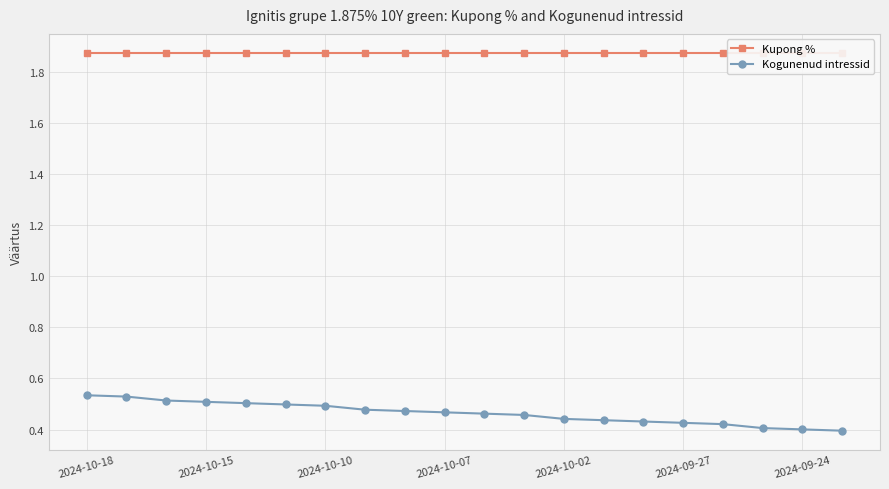

True or false: Kupong % has a value of 1.9 at 7.

True